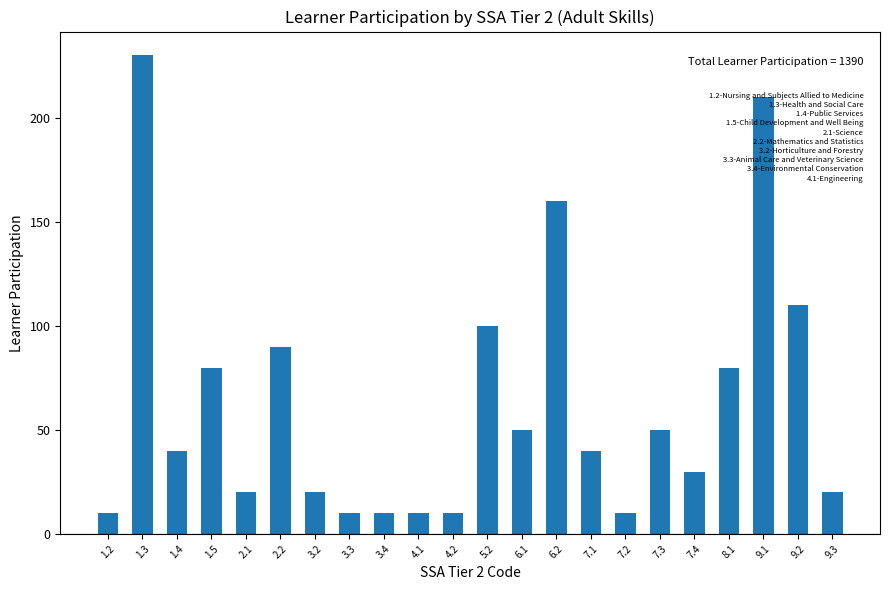

Is it true that the value at 7.3 is 50?

True